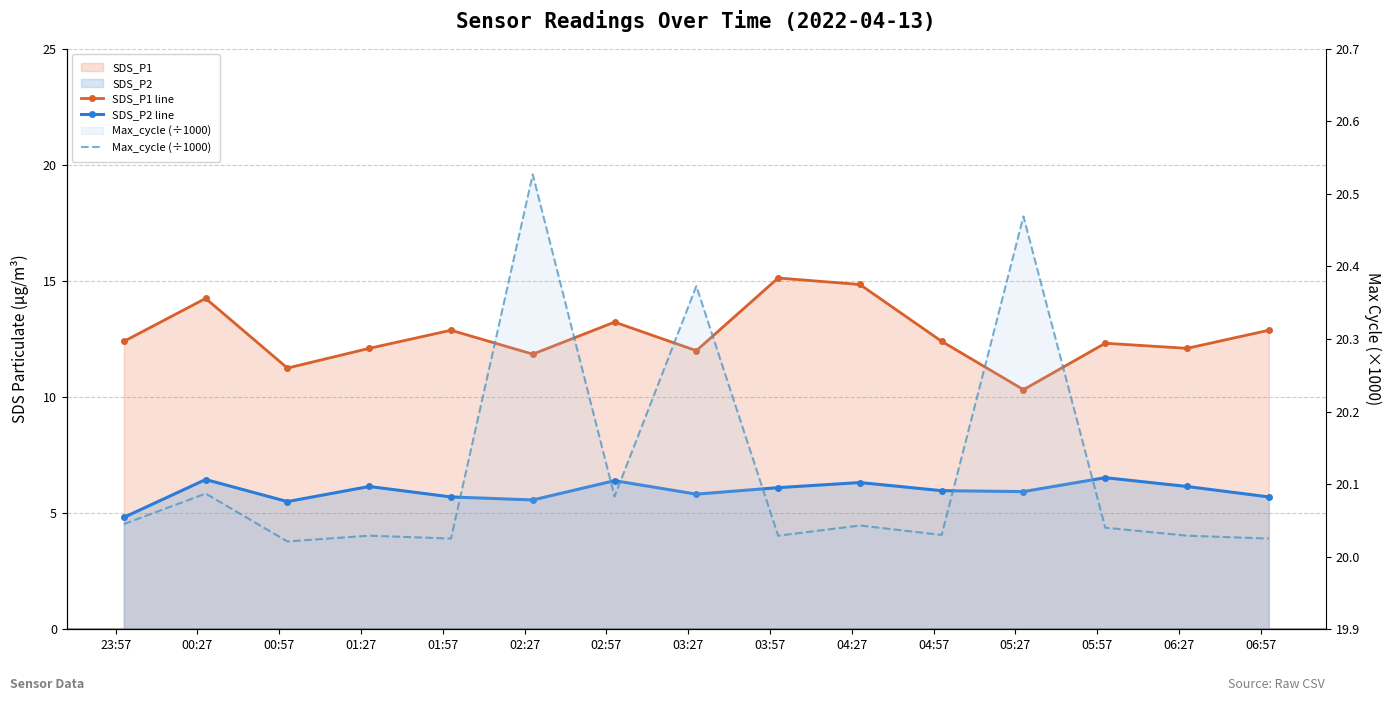

At which label is Max_cycle (÷1000) closest to 20?

00:57